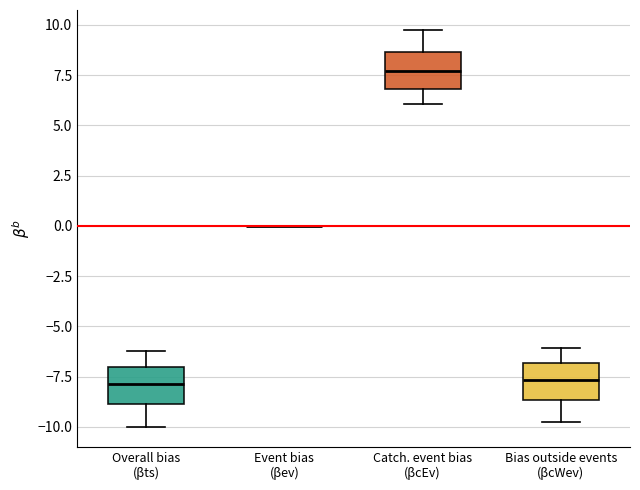

Reading left to right, transcribe this box plot: for each box, give where its median line is, the range the box spans, and where its two whiskers end, as read against the y-axis. The values are not printed on the chart, so give them approximately, as read against the axis.

Overall bias (βts): median -8.0, box -9.0 to -7.0, whiskers -10.0 to -6.0
Event bias (βev): box collapsed to a line at 0.0, whiskers 0.0 to 0.0
Catch. event bias (βcEv): median 7.5, box 7.0 to 8.5, whiskers 6.0 to 9.5
Bias outside events (βcWev): median -7.5, box -8.5 to -7.0, whiskers -9.5 to -6.0